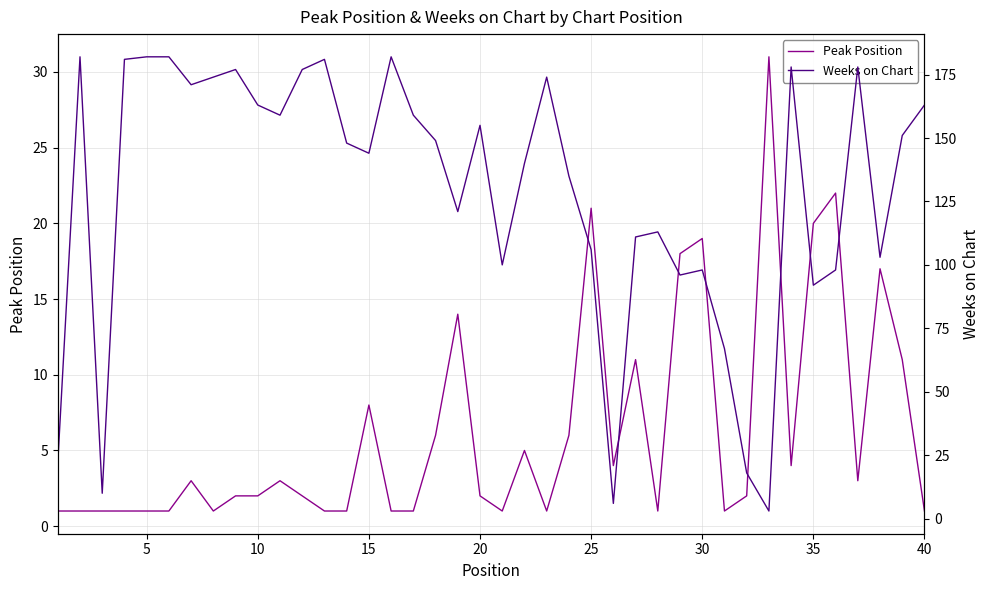

Which series has the largest total across all categories?

Weeks on Chart